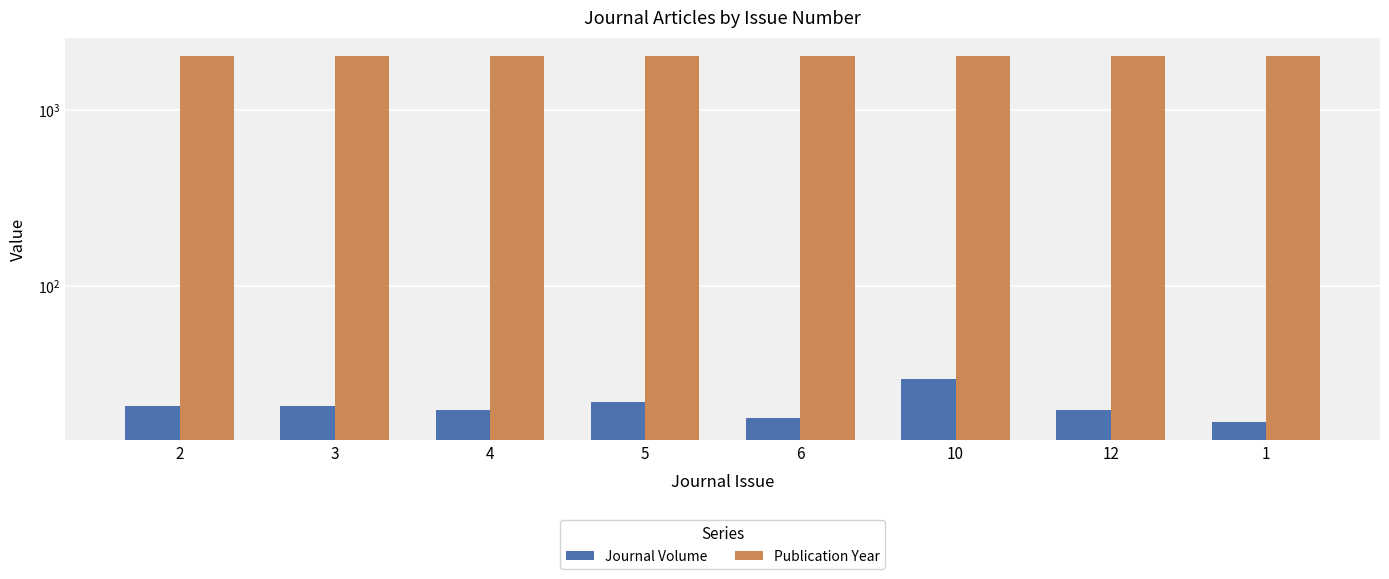

What are all the series names shown in the legend?

Journal Volume, Publication Year